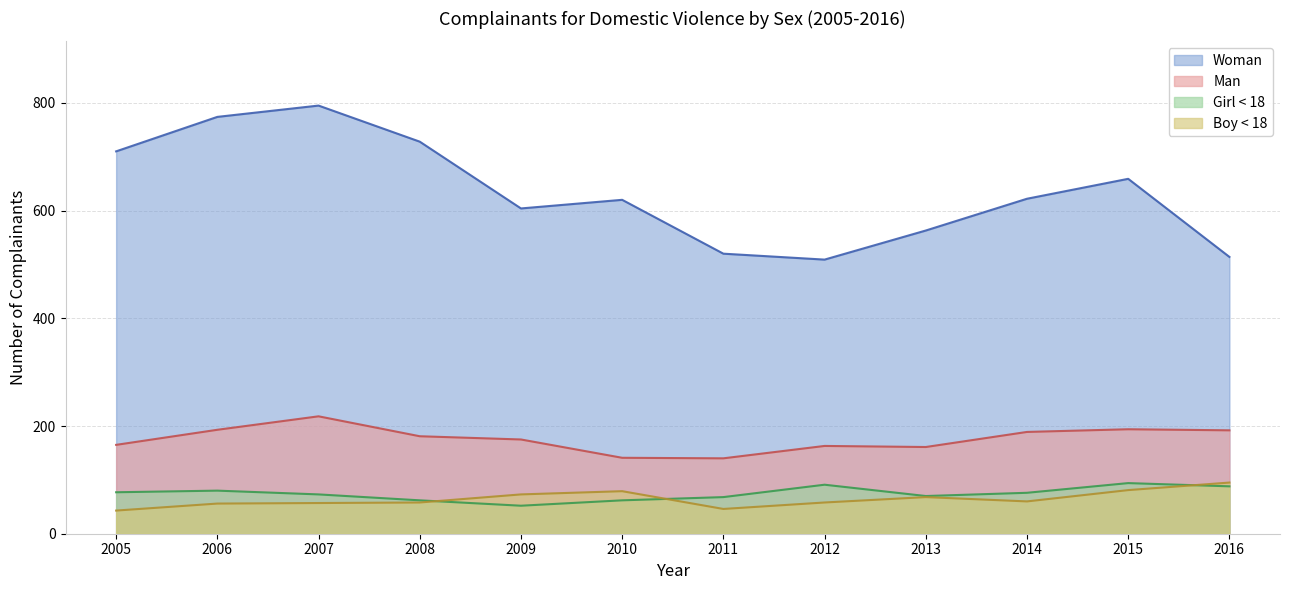

Which has a higher value, 2010 or 2008?

2008